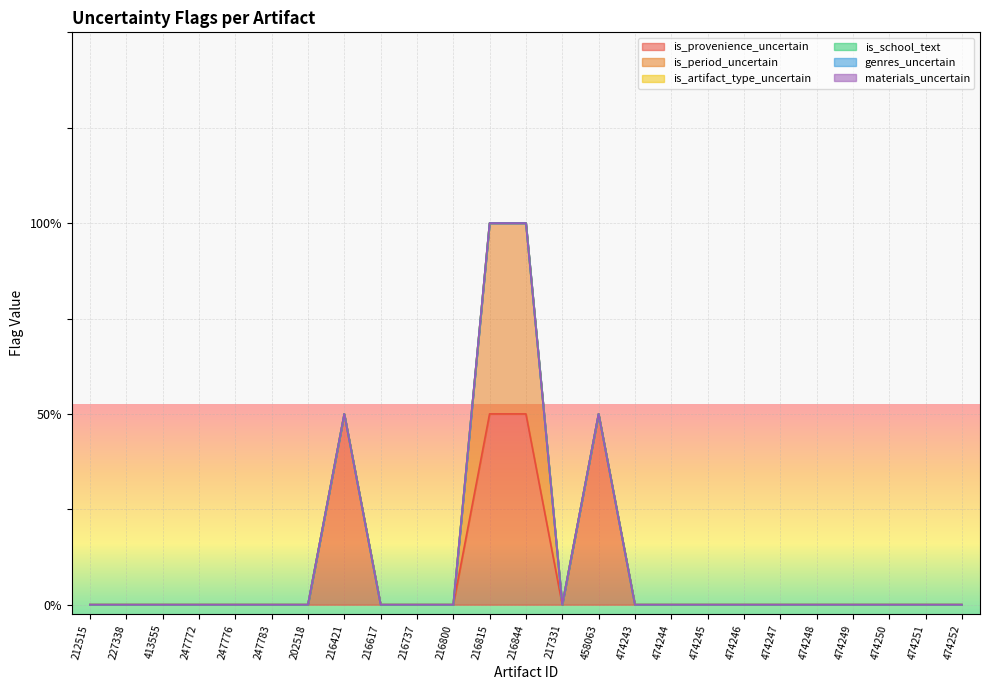

At which label does is_period_uncertain reach its minimum?

212515